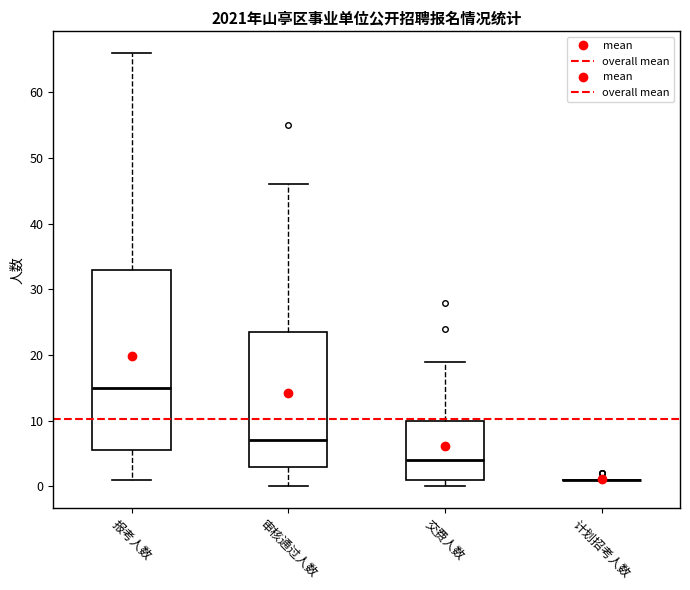

Reading left to right, transcribe this box plot: for each box, give where its median line is, the range the box spans, and where its two whiskers end, as read against the y-axis. The values are not printed on the chart, so give them approximately, as read against the axis.

报考人数: median 15, box 6 to 33, whiskers 1 to 66
审核通过人数: median 7, box 3 to 24, whiskers 0 to 46
交费人数: median 4, box 1 to 10, whiskers 0 to 19
计划招考人数: box collapsed to a line at 1, whiskers 1 to 1